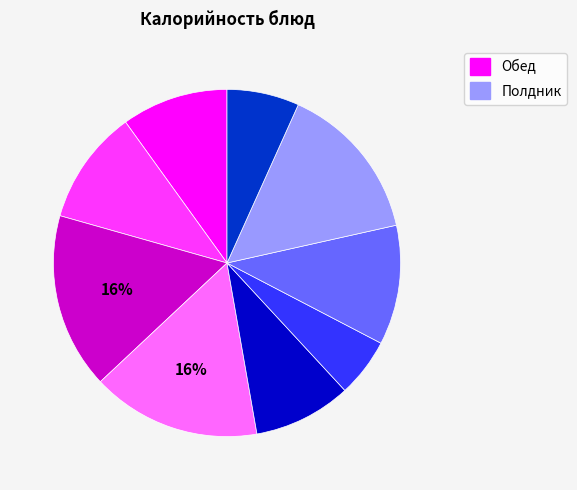

Is there any slice that represents more than half of the pie?

No